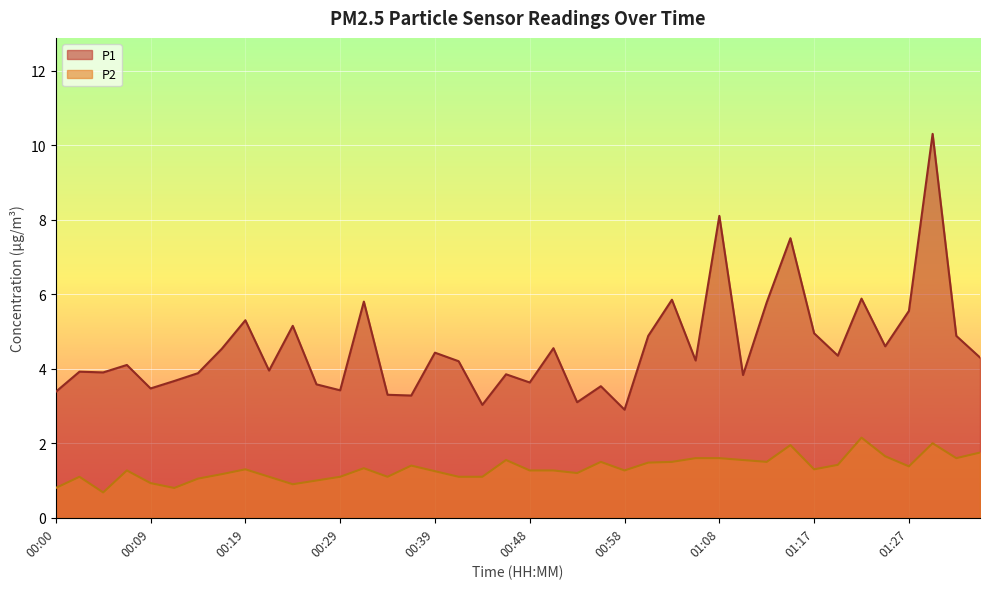

In P1, how many points are lower than both neighbors (excluding endpoints)?

13